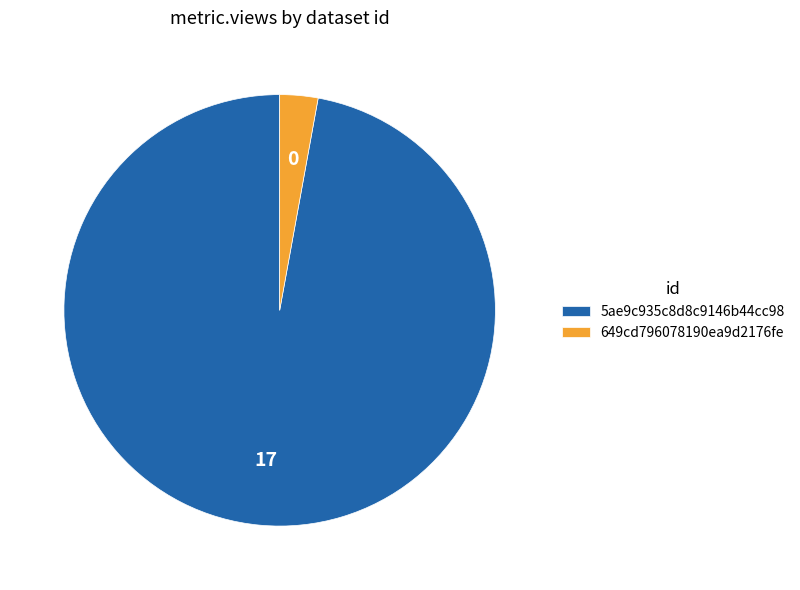

Do 649cd796078190ea9d2176fe and 5ae9c935c8d8c9146b44cc98 together represent more than half of the pie?

Yes